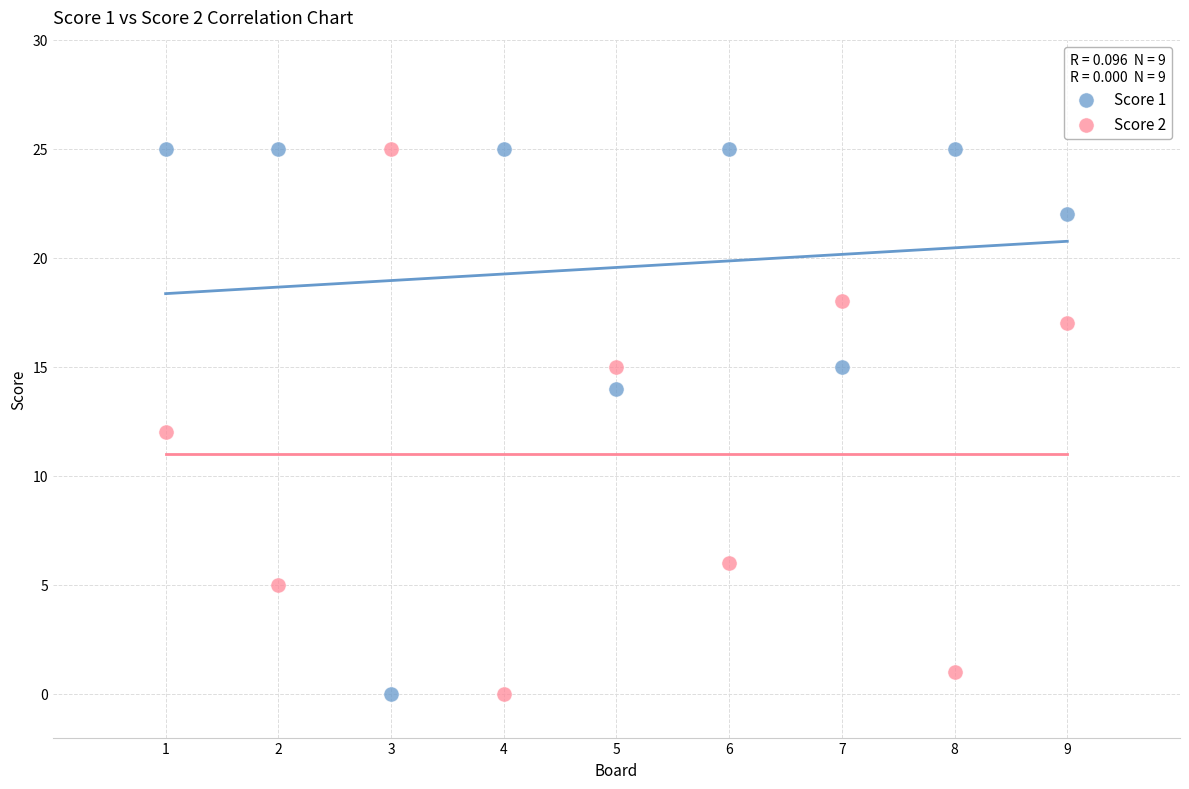

What are all the series names shown in the legend?

Score 1, Score 2